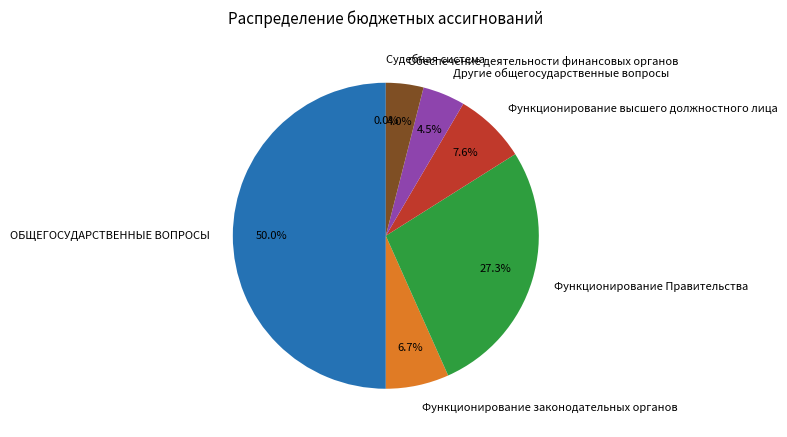

Does Функционирование законодательных органов represent more than half of the total?

No